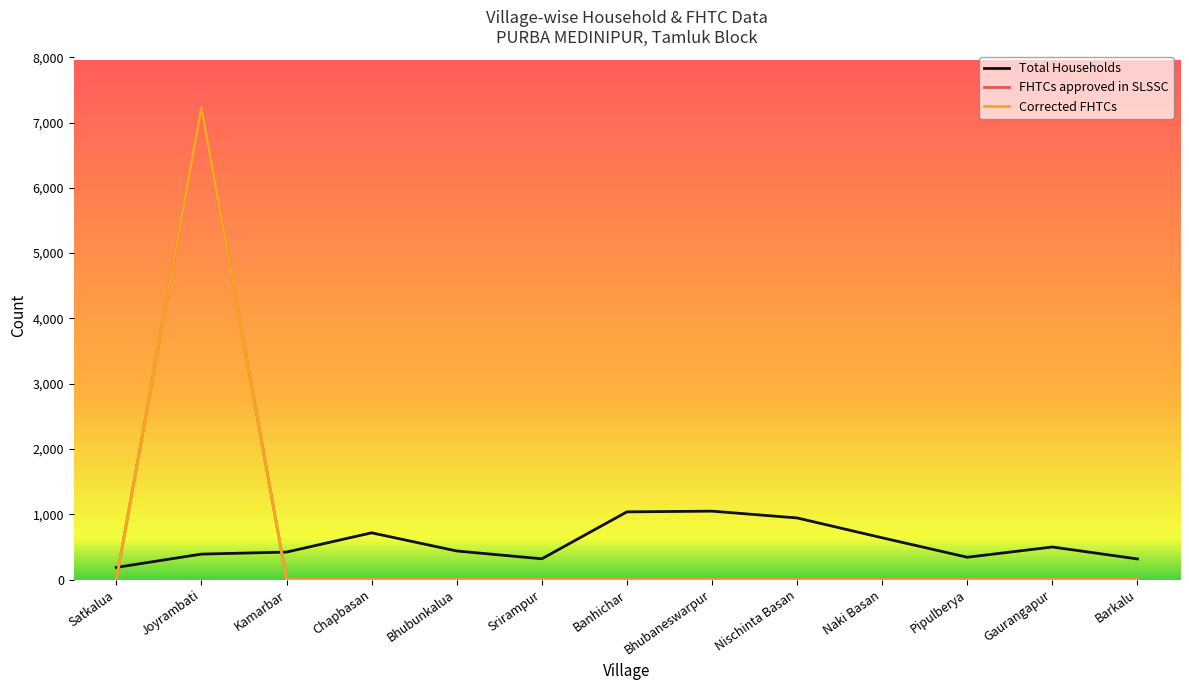

Is this an area chart (filled region under the line)?

No